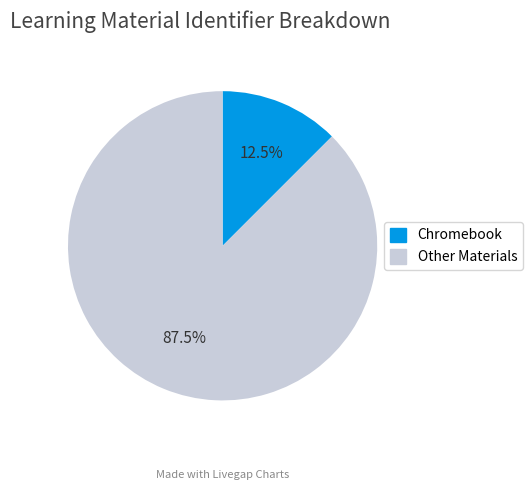

Approximately how many times larger is the value at Other Materials compared to Chromebook?

7.0